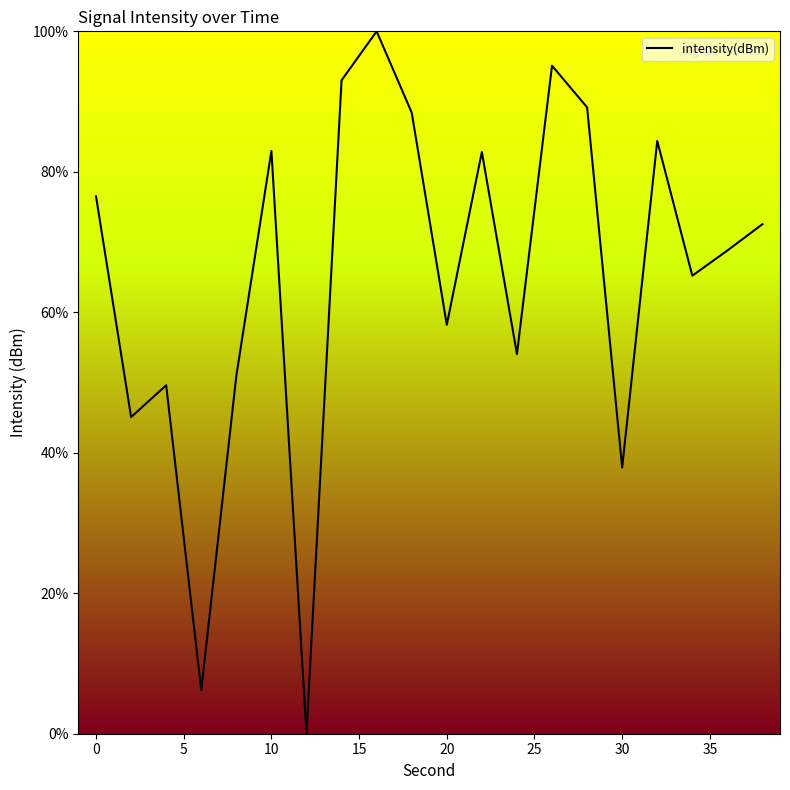

What is the difference between the maximum and minimum values?

100.0